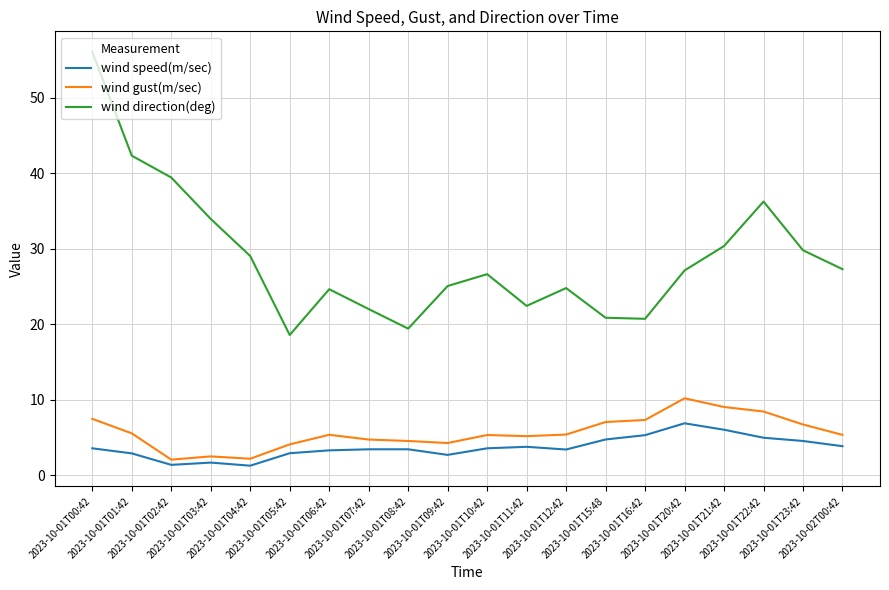

Does the chart have visible grid lines?

Yes